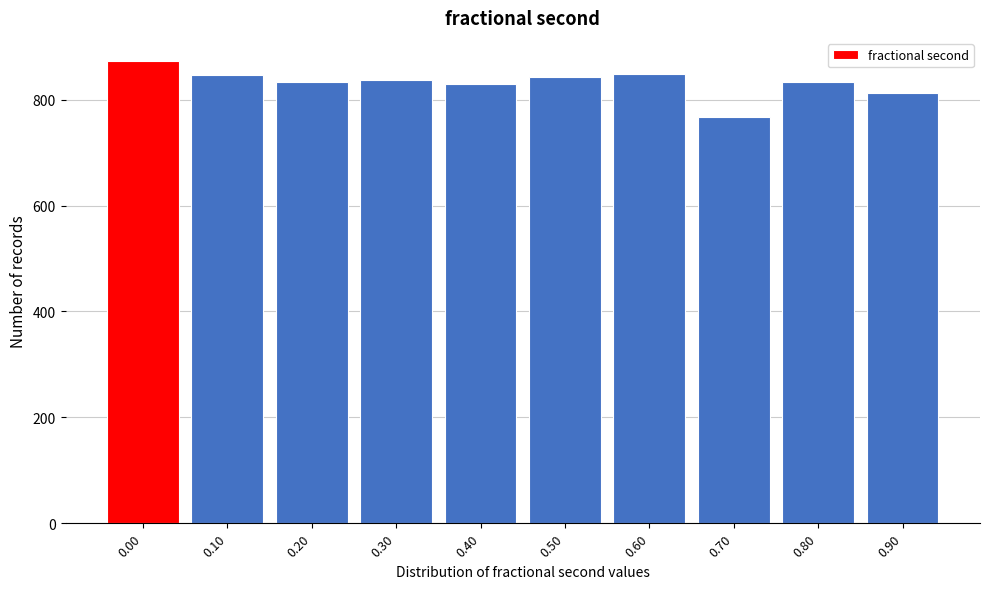

What is the smallest value displayed?

768